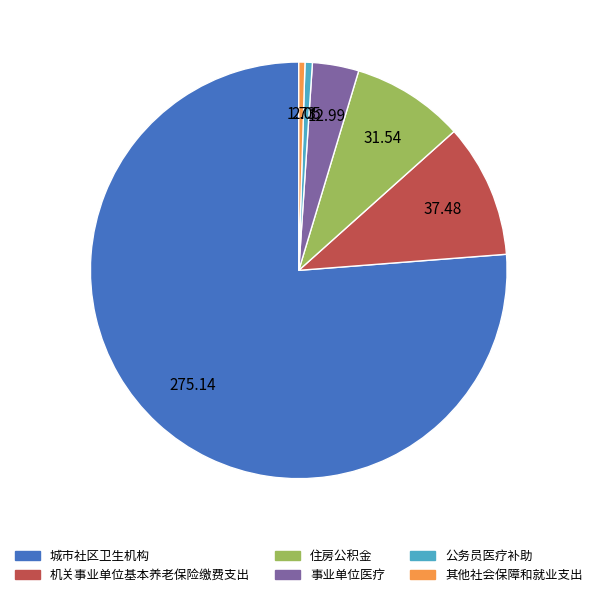

Do 公务员医疗补助 and 机关事业单位基本养老保险缴费支出 together represent more than half of the pie?

No